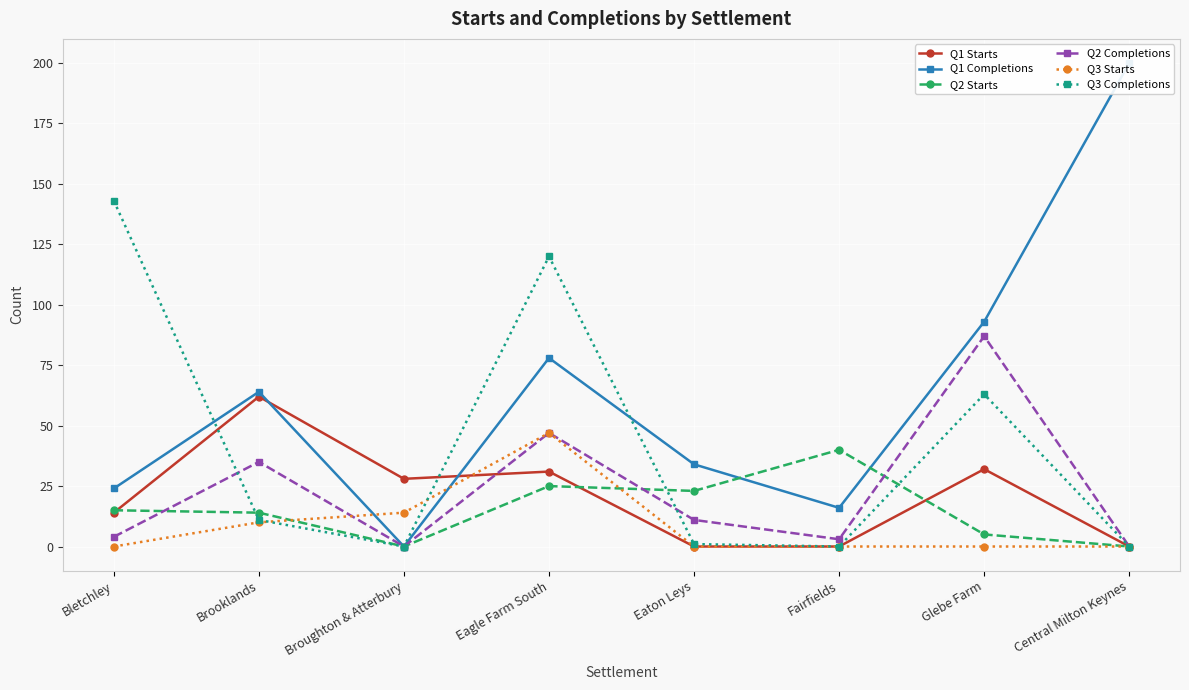

Reading right to left, extract all data points from this chart.

Q1 Starts: Central Milton Keynes=0	Glebe Farm=32	Fairfields=0	Eaton Leys=0	Eagle Farm South=31	Broughton & Atterbury=28	Brooklands=62	Bletchley=14
Q1 Completions: Central Milton Keynes=200	Glebe Farm=93	Fairfields=16	Eaton Leys=34	Eagle Farm South=78	Broughton & Atterbury=0	Brooklands=64	Bletchley=24
Q2 Starts: Central Milton Keynes=0	Glebe Farm=5	Fairfields=40	Eaton Leys=23	Eagle Farm South=25	Broughton & Atterbury=0	Brooklands=14	Bletchley=15
Q2 Completions: Central Milton Keynes=0	Glebe Farm=87	Fairfields=3	Eaton Leys=11	Eagle Farm South=47	Broughton & Atterbury=0	Brooklands=35	Bletchley=4
Q3 Starts: Central Milton Keynes=0	Glebe Farm=0	Fairfields=0	Eaton Leys=0	Eagle Farm South=47	Broughton & Atterbury=14	Brooklands=10	Bletchley=0
Q3 Completions: Central Milton Keynes=0	Glebe Farm=63	Fairfields=0	Eaton Leys=1	Eagle Farm South=120	Broughton & Atterbury=0	Brooklands=11	Bletchley=143